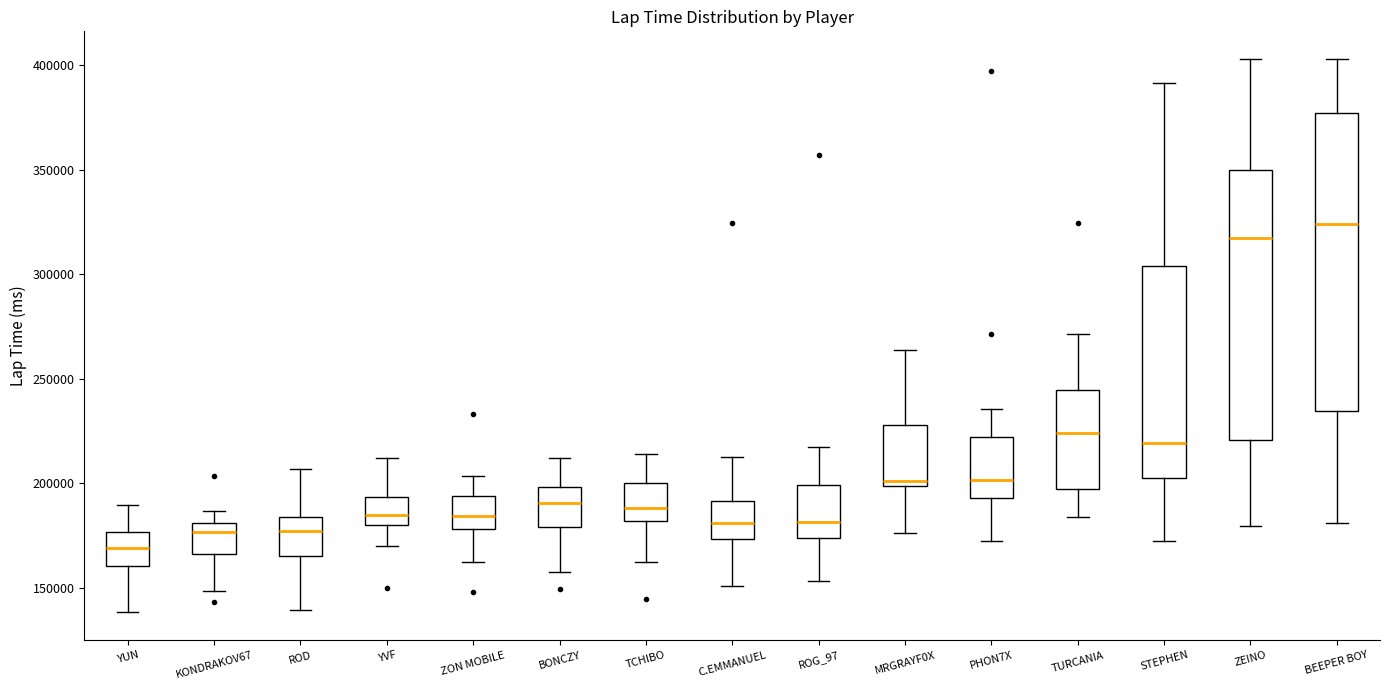

Where does the lower whisker of the box for TURCANIA end on the y-axis? The values are not printed on the chart, so give them approximately, as read against the axis.

185000